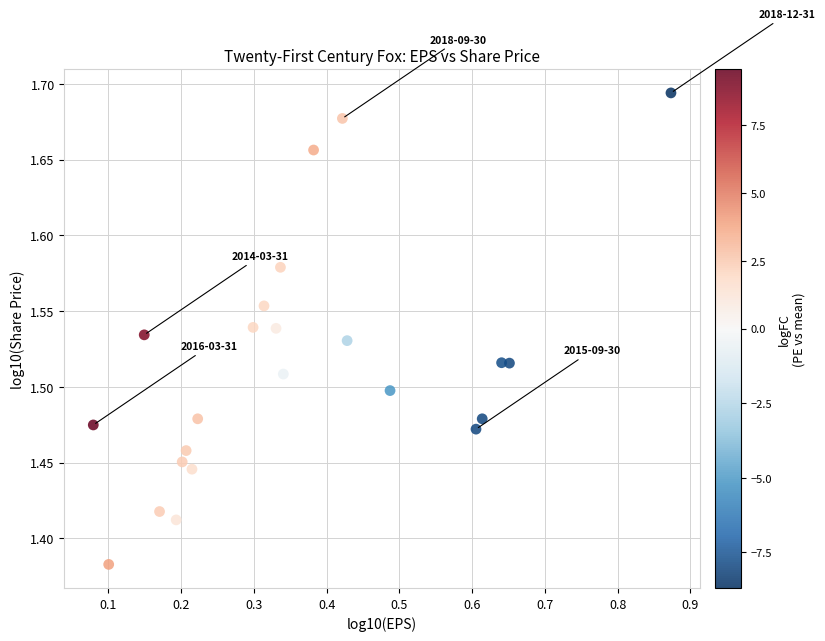

What is the range of Y values (max minus min)?

0.3